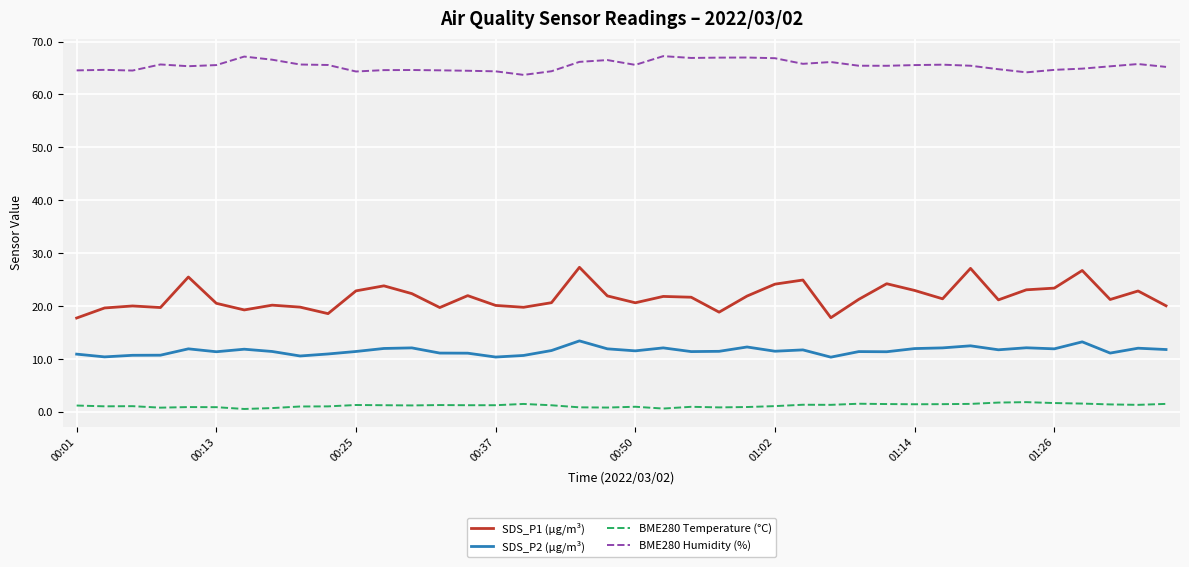

Which series has the widest spread of values?

SDS_P1 (µg/m³)